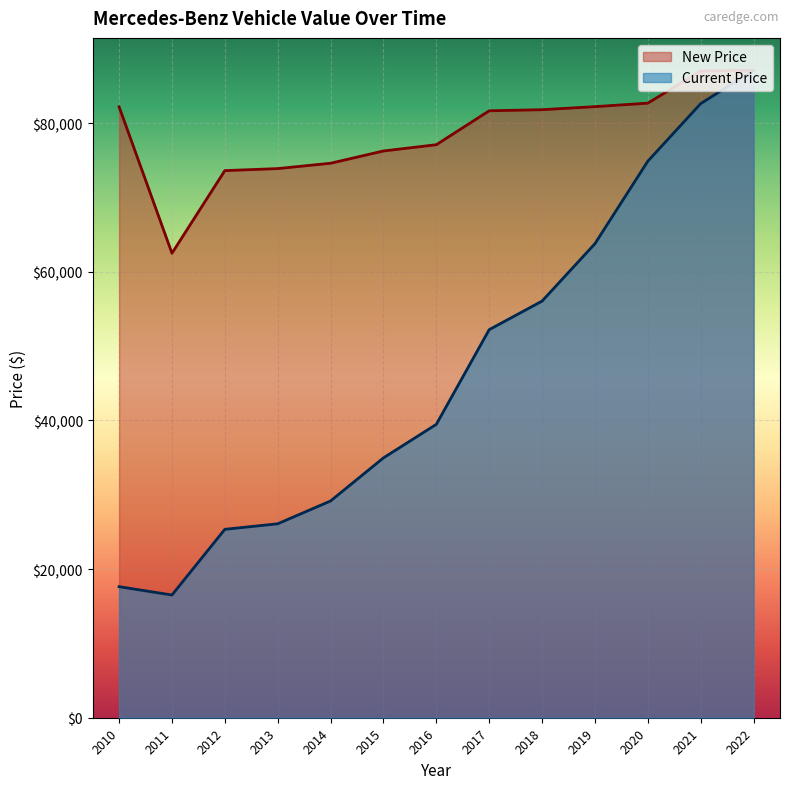

At how many categories does at least one series exceed 27080?

13